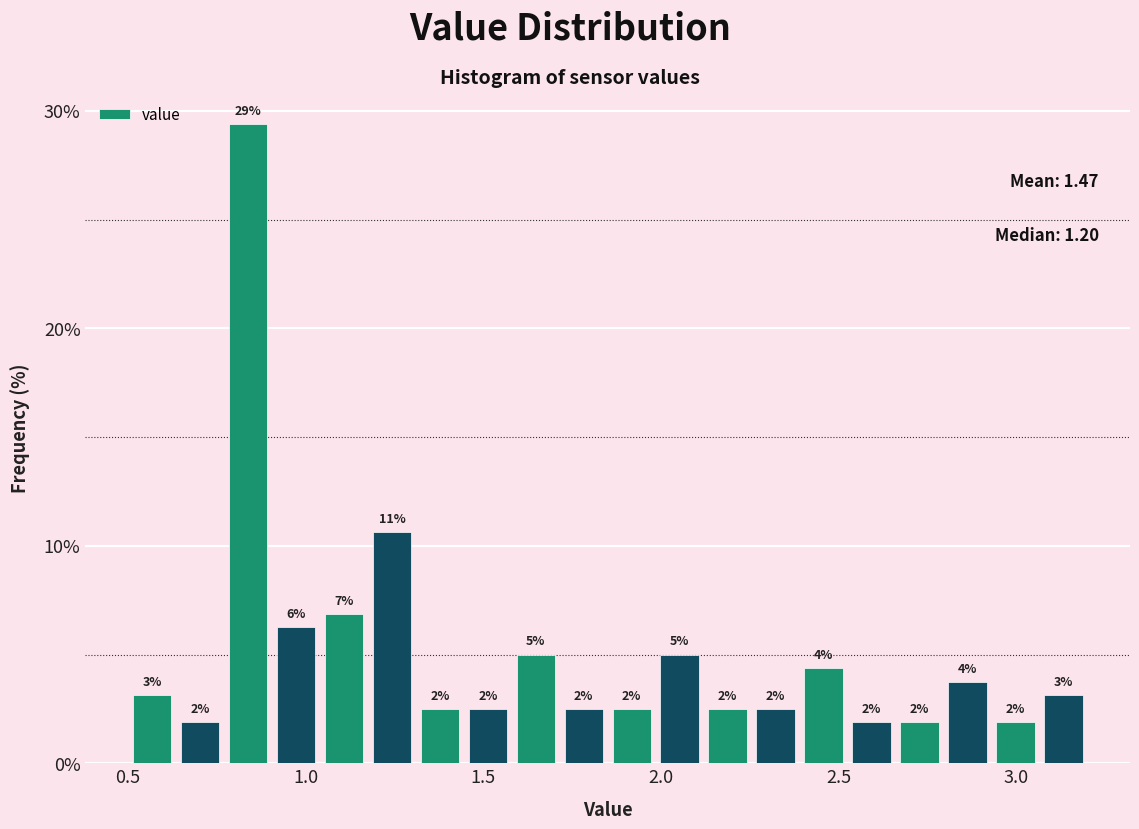

Read against the x-axis, roughly where is the centre of the tallest bar?

0.85